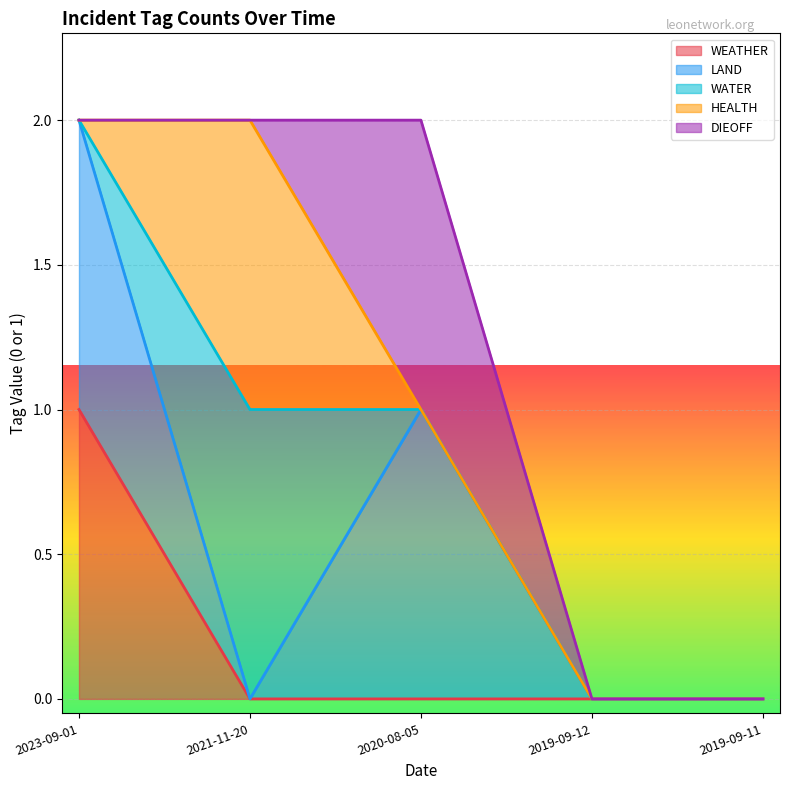

List the labels in order of DIEOFF value, largest first.

2020-08-05, 2023-09-01, 2021-11-20, 2019-09-12, 2019-09-11